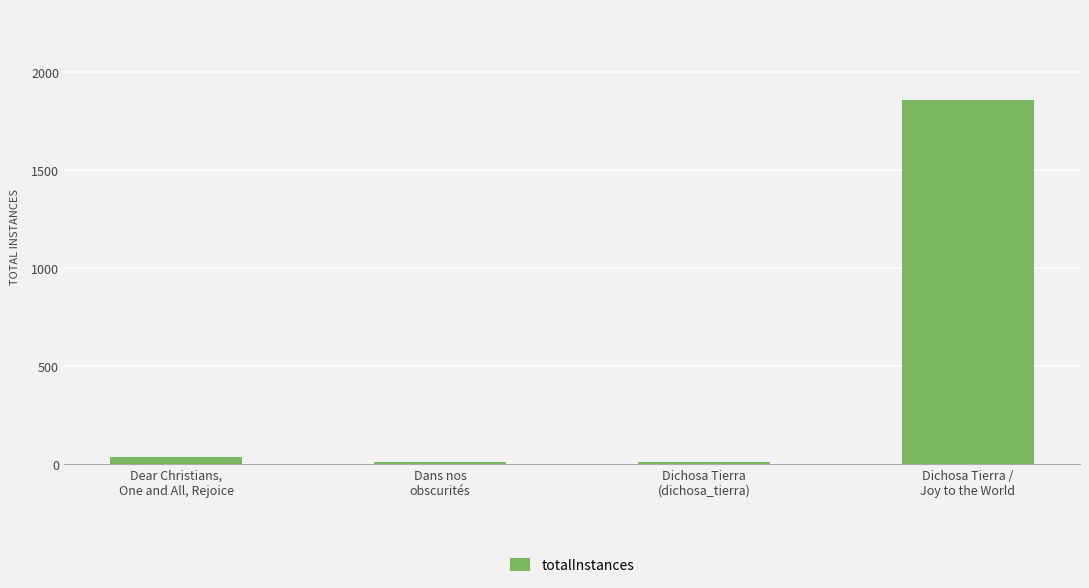

What is the value of the 1st bar from the left?

37